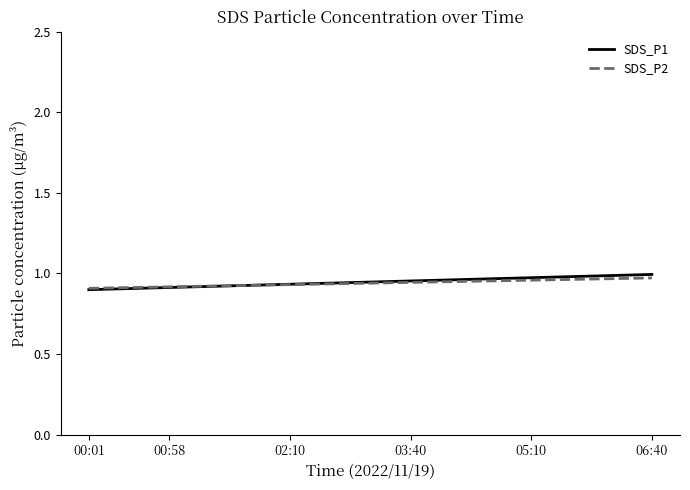

Where is SDS_P2 nearest to the value 0?

00:01